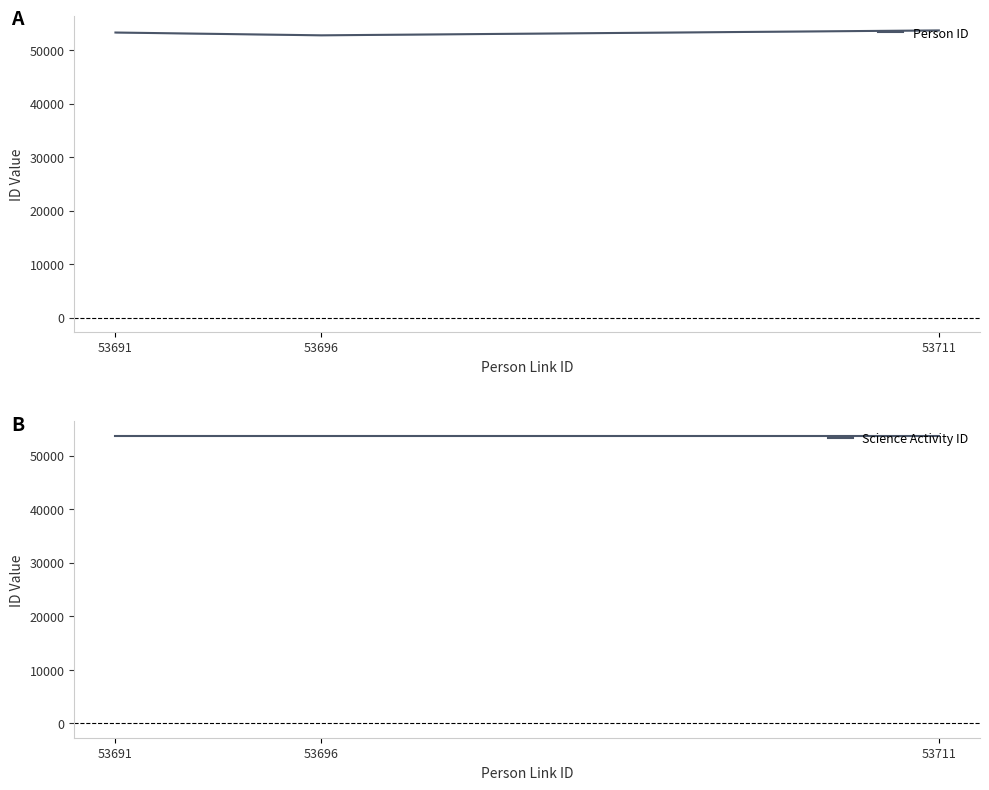

What is the maximum value for Science Activity ID?

53686